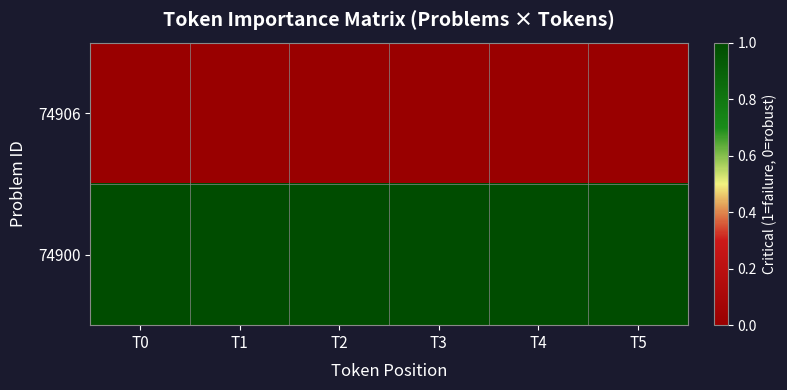

What is the greatest value displayed?

1